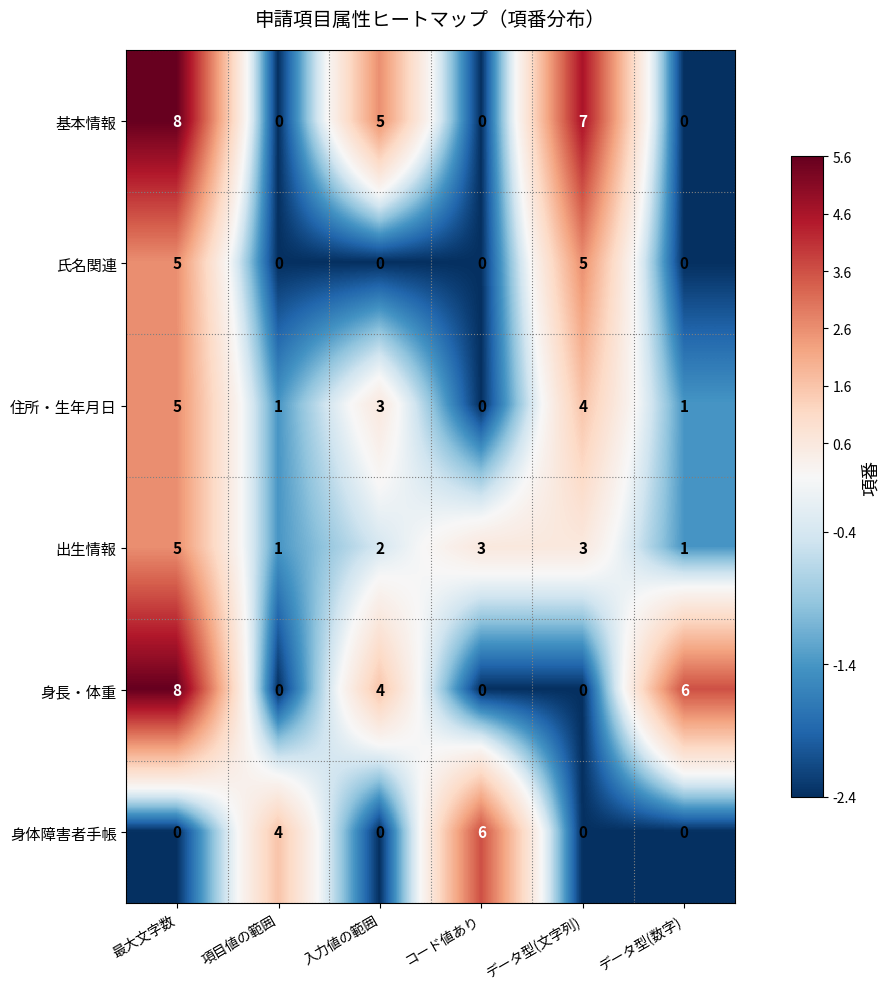

What is the average value of the 基本情報 series?

3